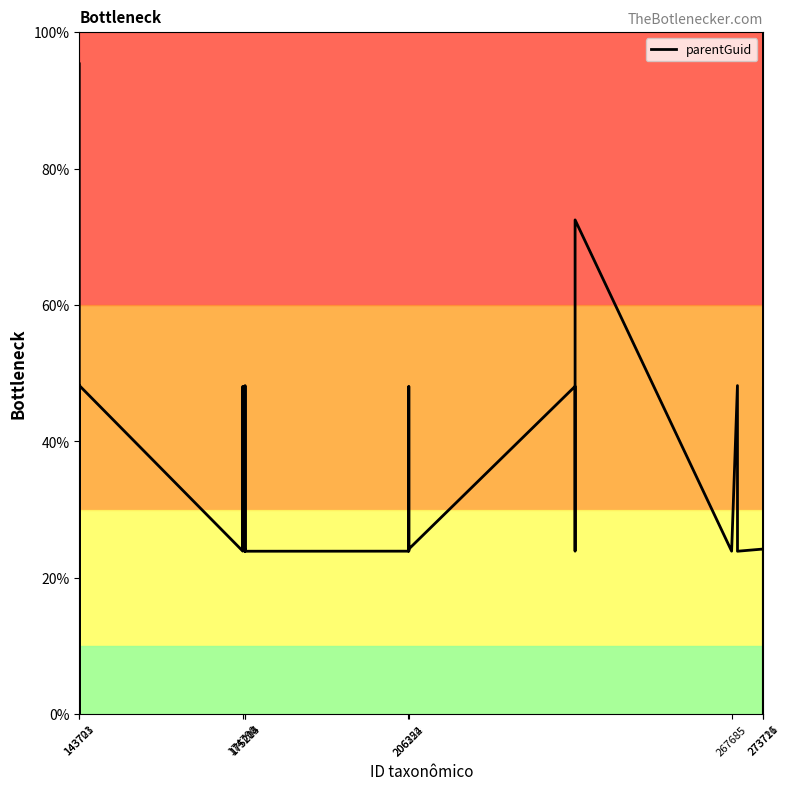

What is the maximum value shown in the chart?

100.0